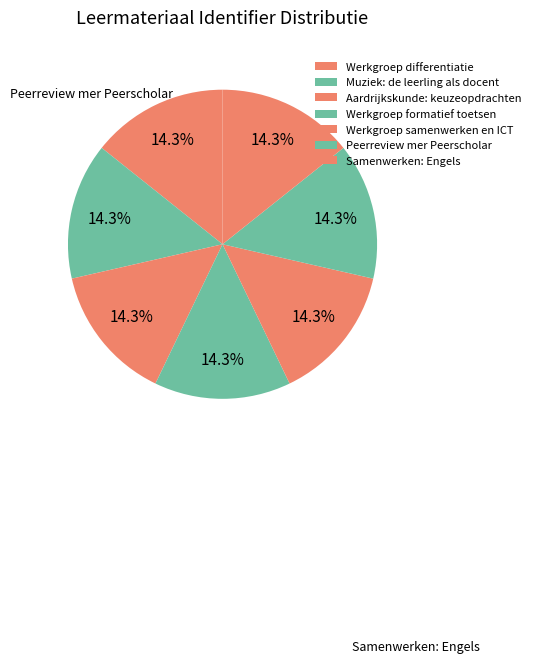

The Peerreview mer Peerscholar slice represents 14% of the pie. True or false?

True